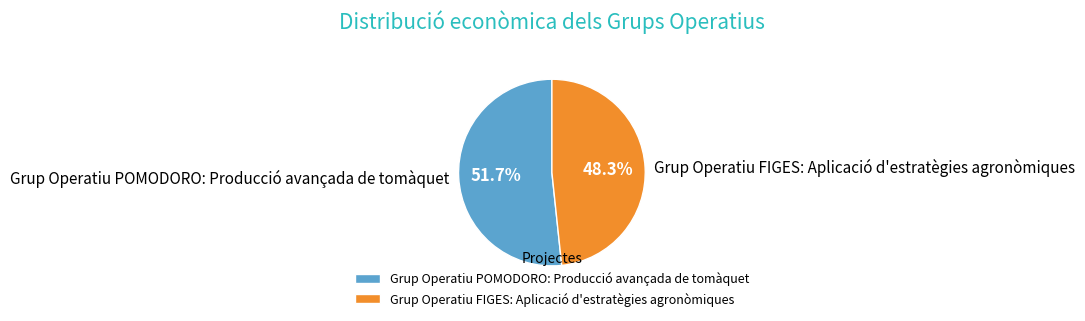

Which has a higher value, Grup Operatiu FIGES: Aplicació d'estratègies agronòmiques or Grup Operatiu POMODORO: Producció avançada de tomàquet?

Grup Operatiu POMODORO: Producció avançada de tomàquet